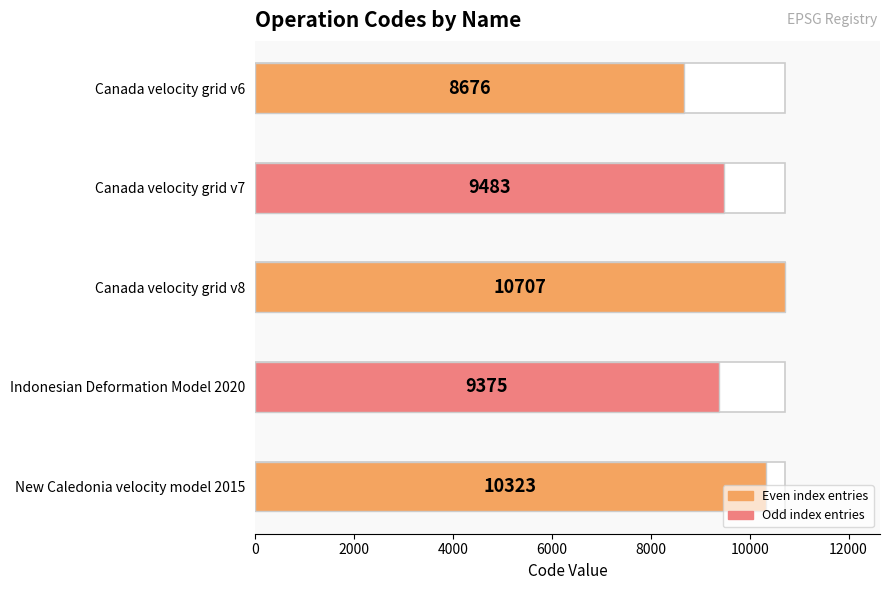

How many categories are shown in the chart?

5